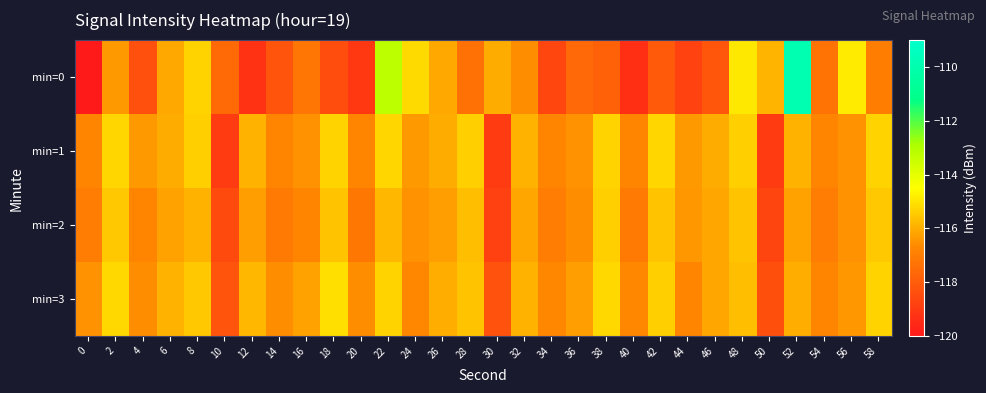

Which series has the largest range (max minus min)?

min=0